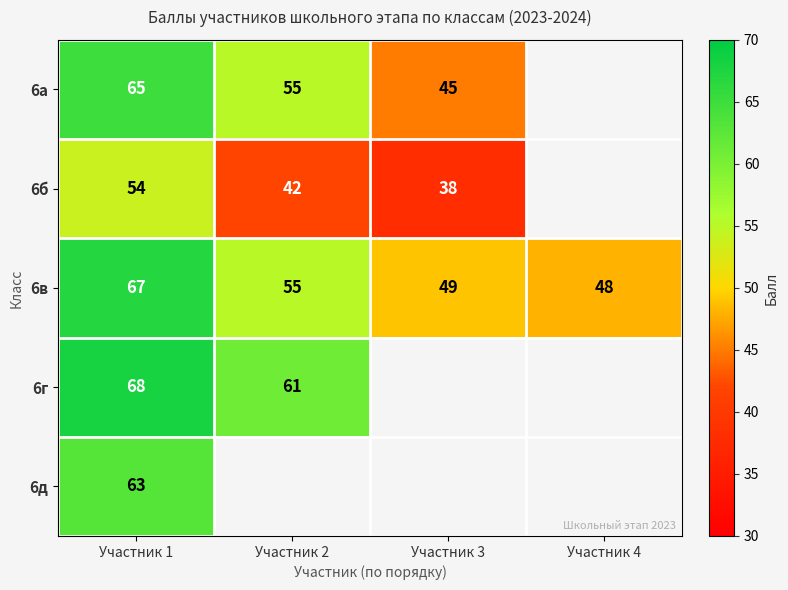

Read the 6в value at Участник 4, to the nearest 5.

50